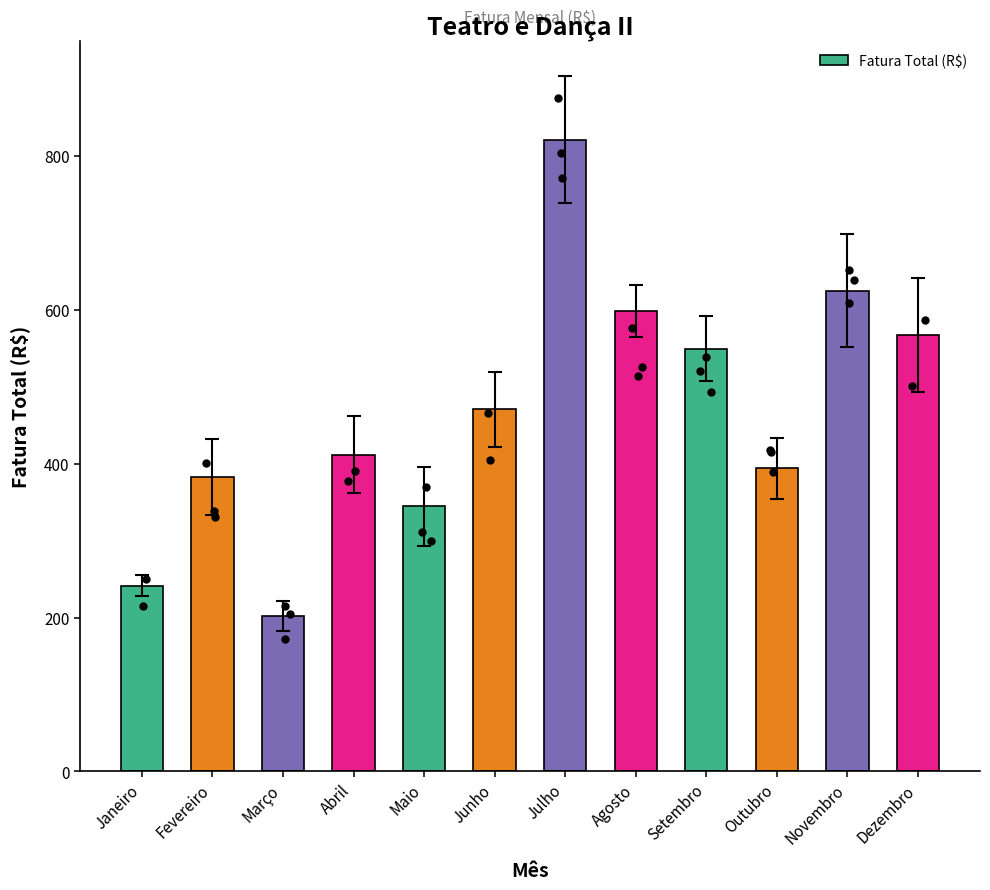

Between Julho and Fevereiro, which is larger?

Julho